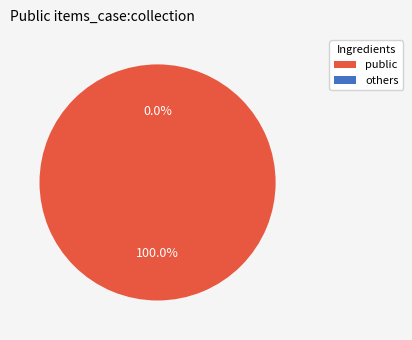

How many slices are in this pie chart?

2